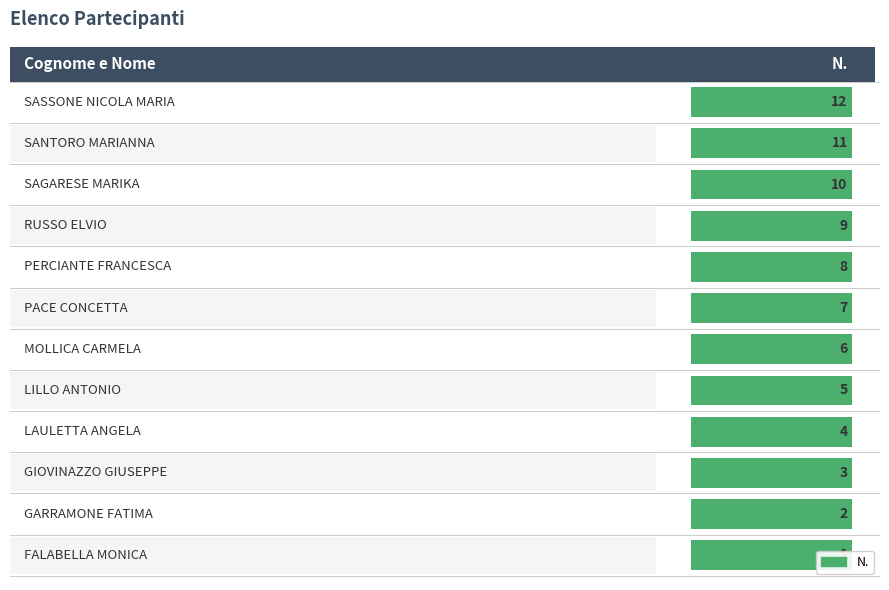

What is the average value?

6